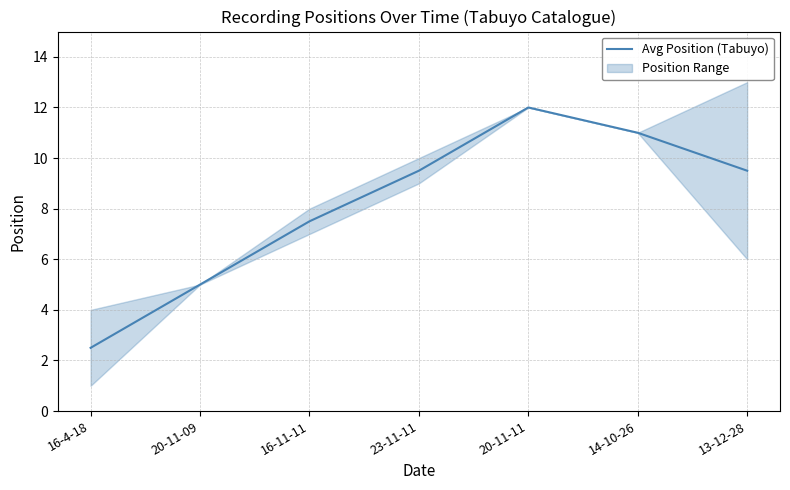

What is the sum of the values at 14-10-26 and 20-11-11?

23.0